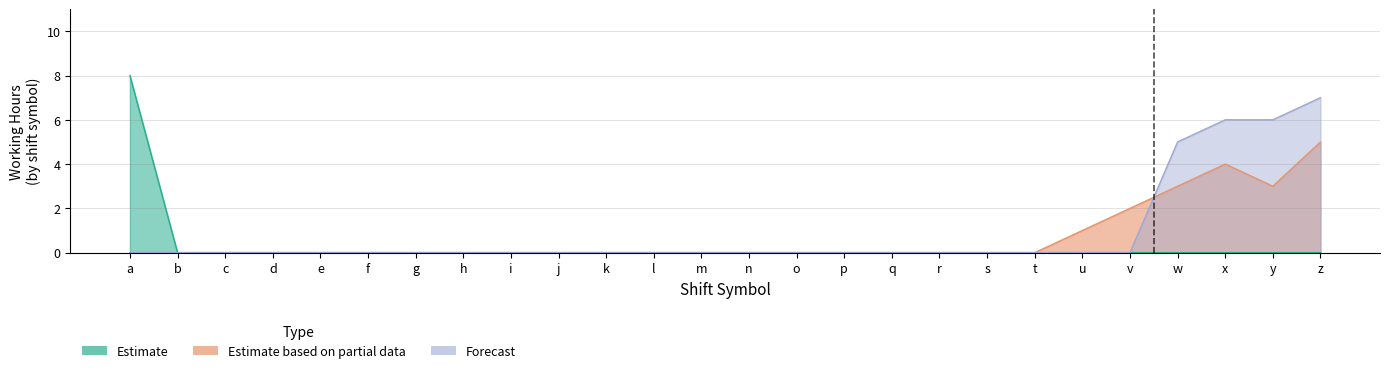

True or false: Estimate based on partial data and Estimate intersect in this chart.

False